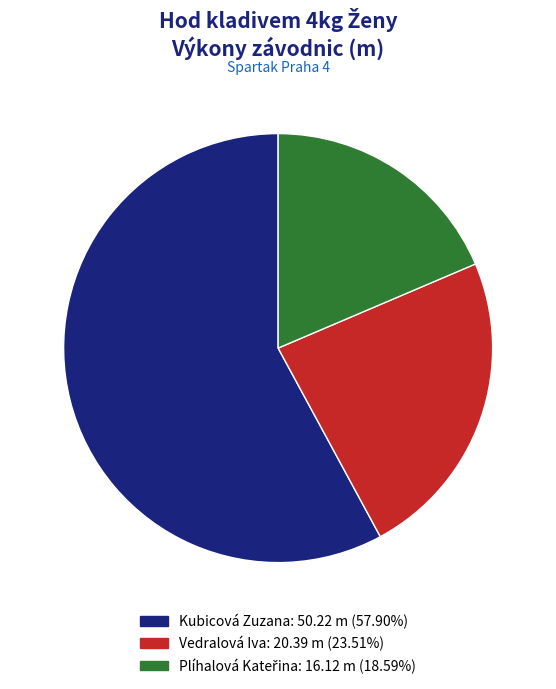

Is the sum of Kubicová Zuzana and Vedralová Iva greater than half?

Yes